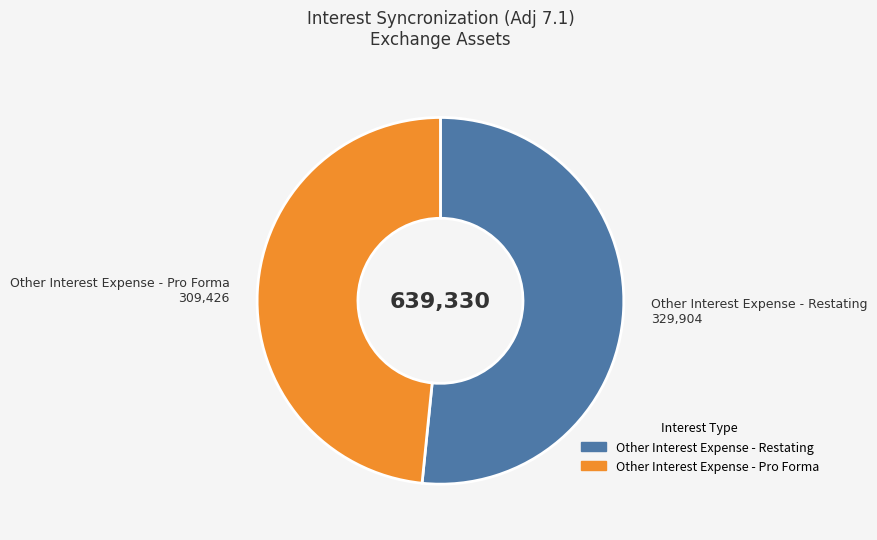

True or false: Other Interest Expense - Restating accounts for 65% of the total.

False